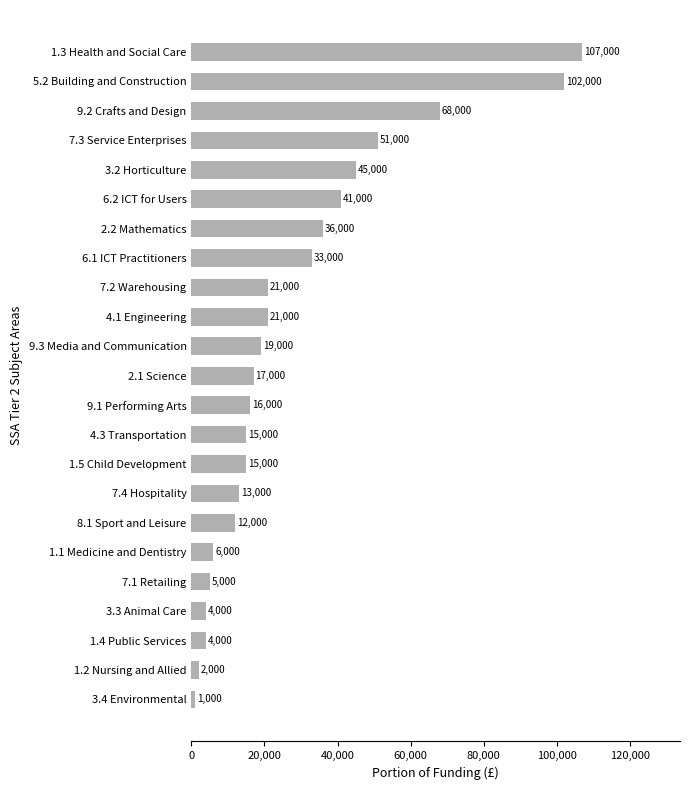

What is the difference between the second highest and minimum values?

101000